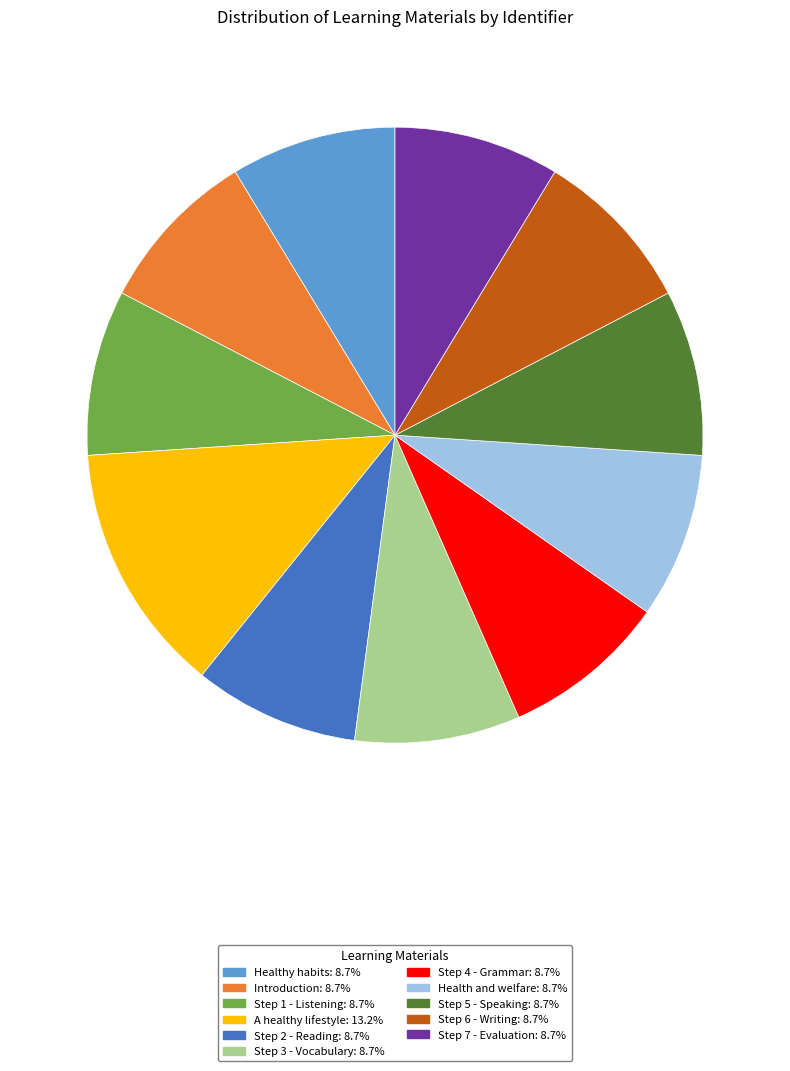

What is the ratio of the value at Health and welfare: 8.7% to the value at Step 4 - Grammar: 8.7%?

1.0